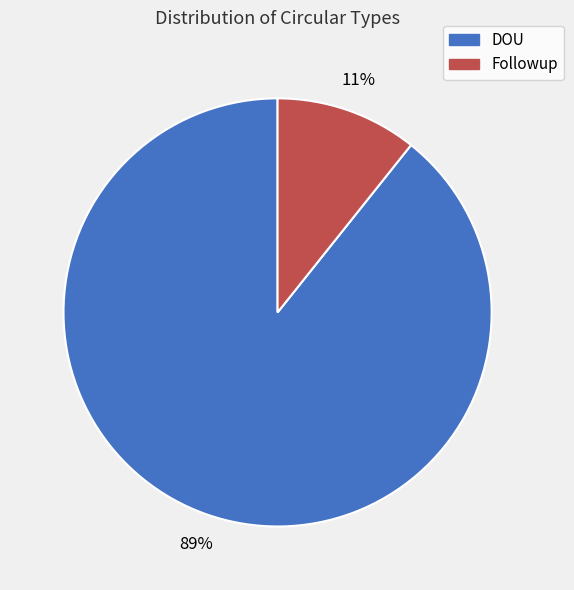

Is there a majority slice in this chart?

Yes